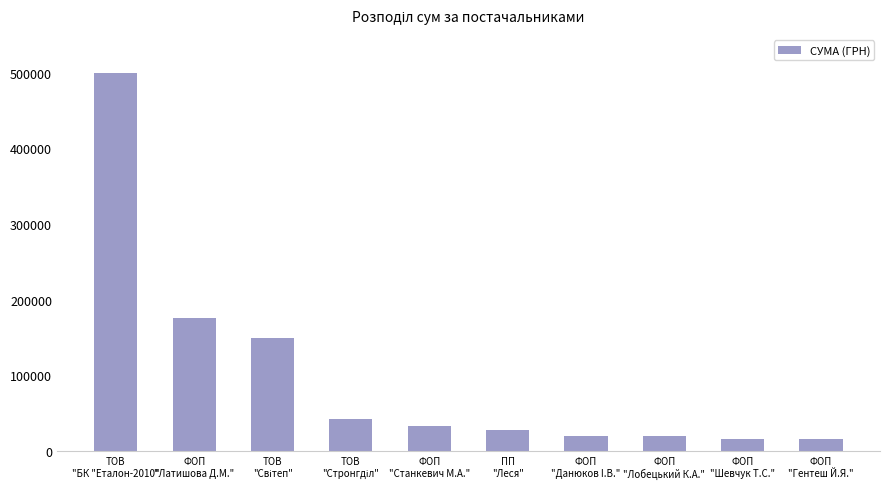

What is the greatest value displayed?

500104.2